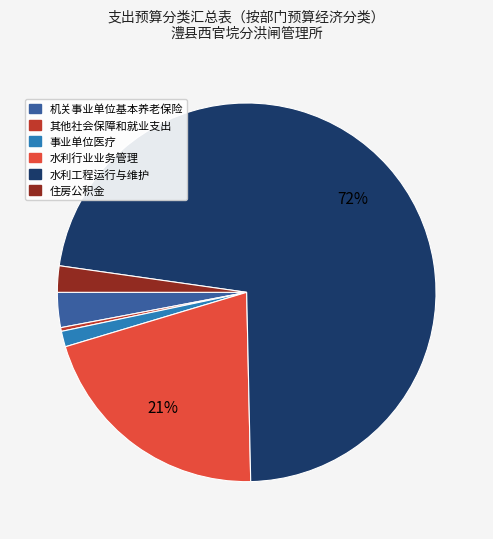

Is there any slice that represents more than half of the pie?

Yes